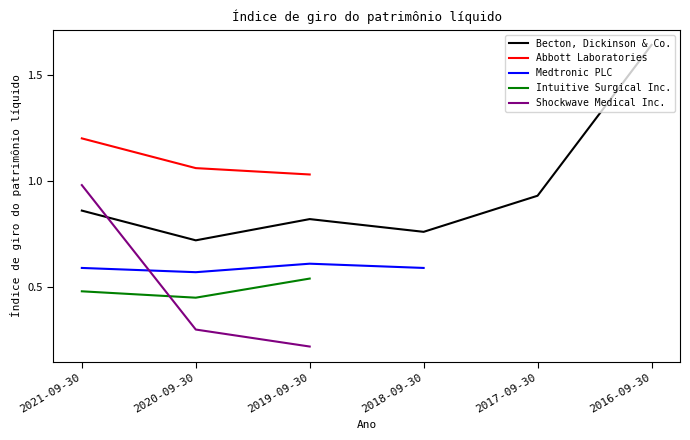

Reading left to right, extract all data points from this chart.

Becton, Dickinson & Co.: 0.9	0.7	0.8	0.8	0.9	1.6
Abbott Laboratories: 1.2	1.1	1.0	0.0	0.0	0.0
Medtronic PLC: 0.6	0.6	0.6	0.6	0.0	0.0
Intuitive Surgical Inc.: 0.5	0.5	0.5	0.0	0.0	0.0
Shockwave Medical Inc.: 1.0	0.3	0.2	0.0	0.0	0.0